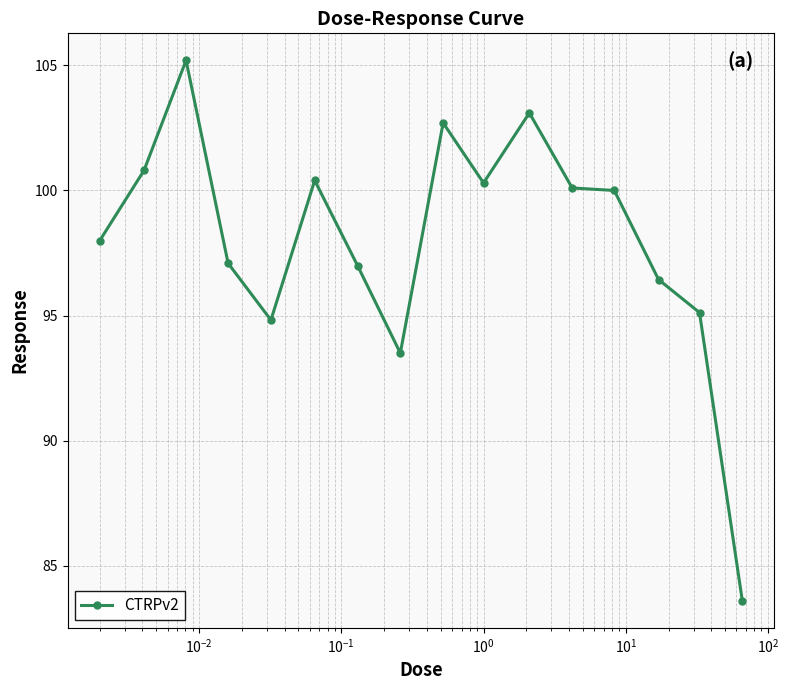

What is the value of the 15th point from the left?

95.1